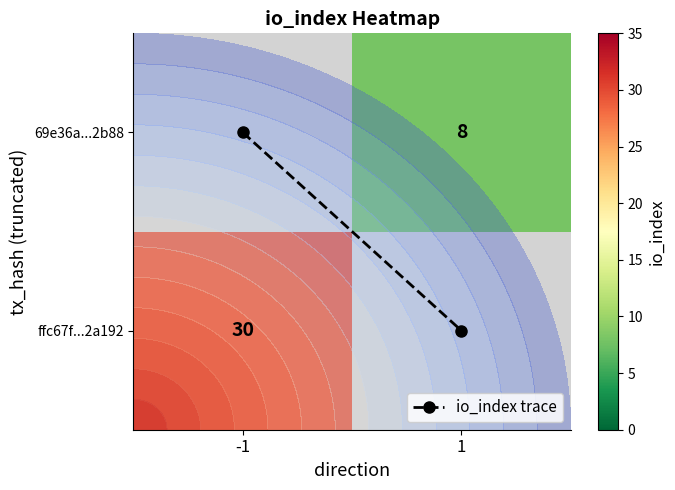

What is the difference between the maximum and minimum values in the io_index trace series?

1.0